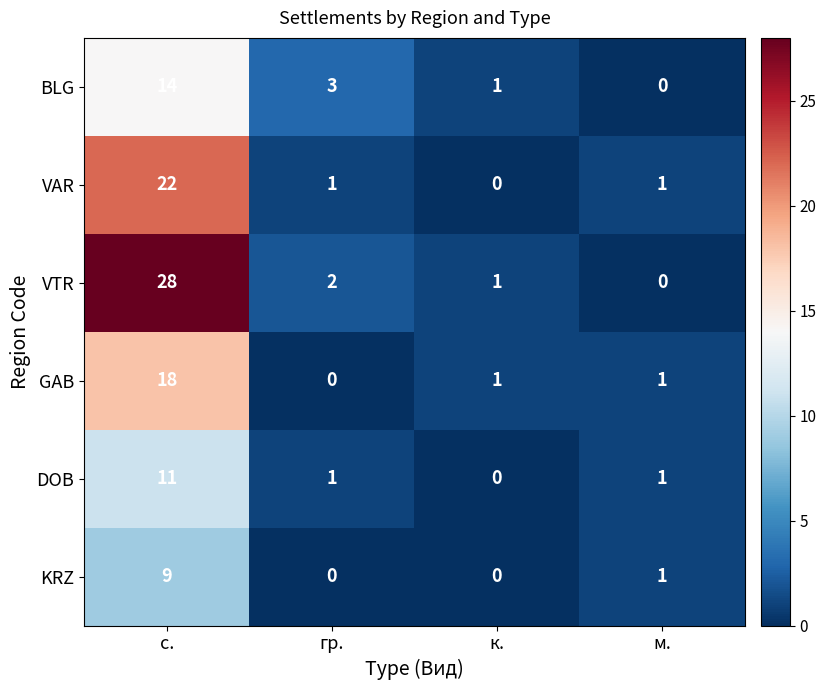

What is the sum of all VAR values?

24